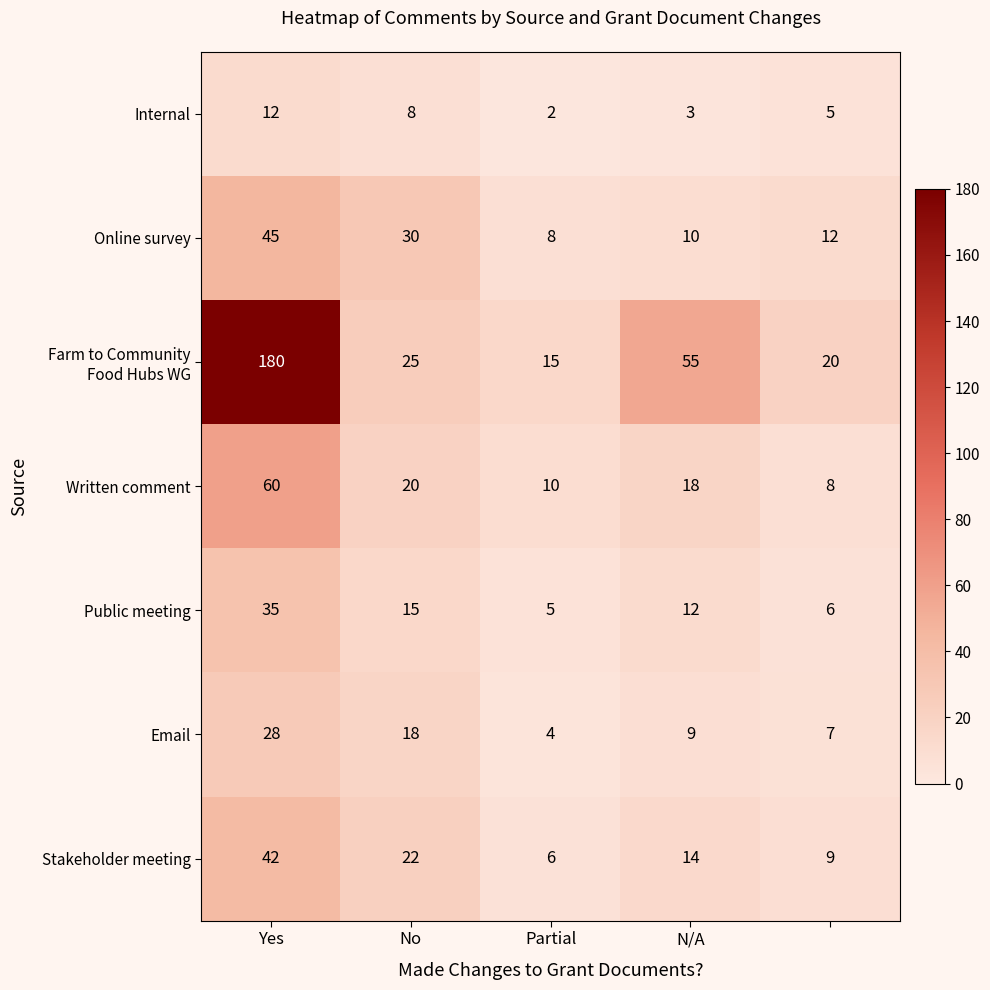

What is the greatest value displayed?

180